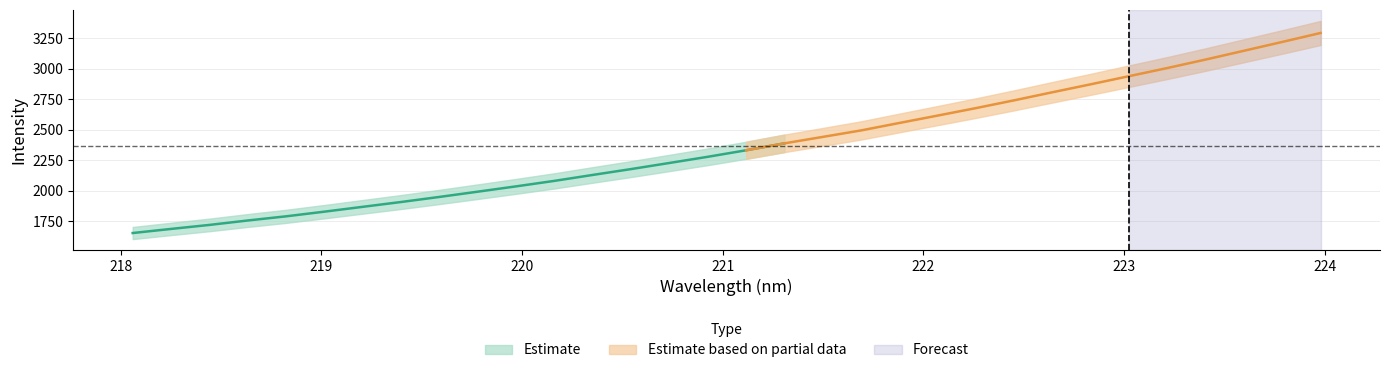

Reading left to right, transcribe all the data shown in this chart.

x: 218.1	218.3	218.4	218.6	218.8	219.0	219.2	219.4	219.6	219.8	220.0	220.2	220.4	220.5	220.7	220.9	221.1	221.3	221.5	221.7	221.9	222.1	222.3	222.5	222.6	222.8	223.0	223.2	223.4	223.6	223.8	224.0
y: 1654.1	1687.7	1720.4	1756.7	1790.8	1829.0	1868.7	1908.1	1949.7	1992.7	2036.2	2081.2	2129.9	2177.8	2227.8	2278.3	2331.7	2388.3	2441.1	2494.2	2555.2	2615.7	2676.9	2740.7	2806.9	2872.0	2938.6	3005.1	3074.5	3146.5	3218.6	3291.9